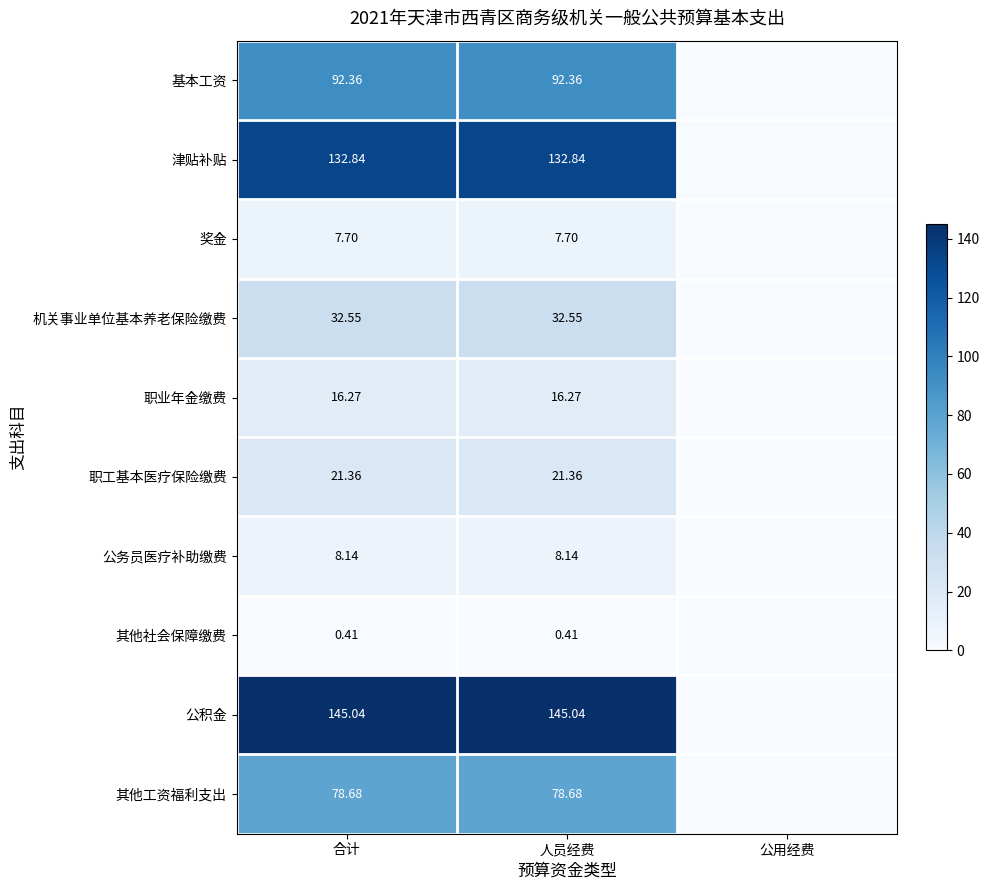

Is the value of 津贴补贴 at 人员经费 greater than the value of 基本工资 at 合计?

Yes